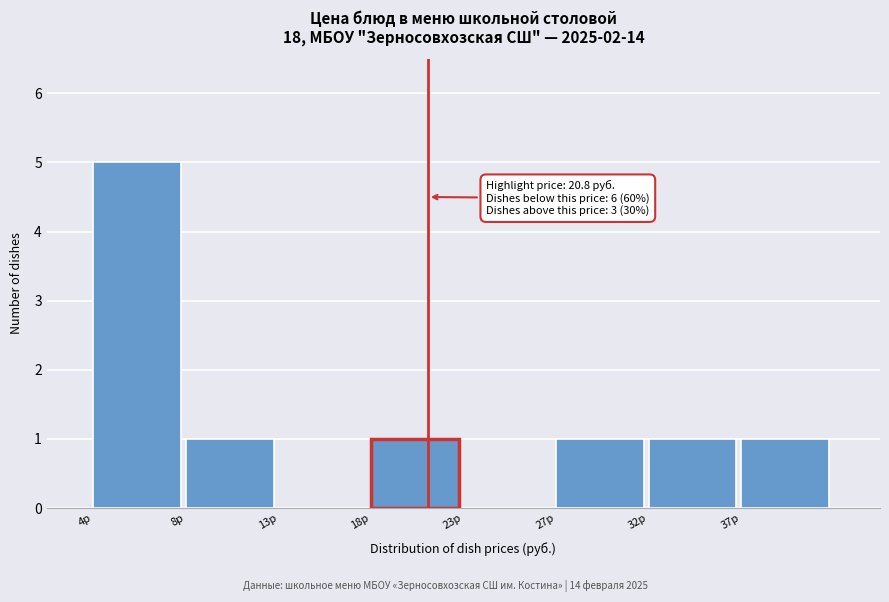

Reading left to right, transcribe all the data shown in this chart.

4р=5	8р=1	13р=0	18р=1	23р=0	27р=1	32р=1	37р=1